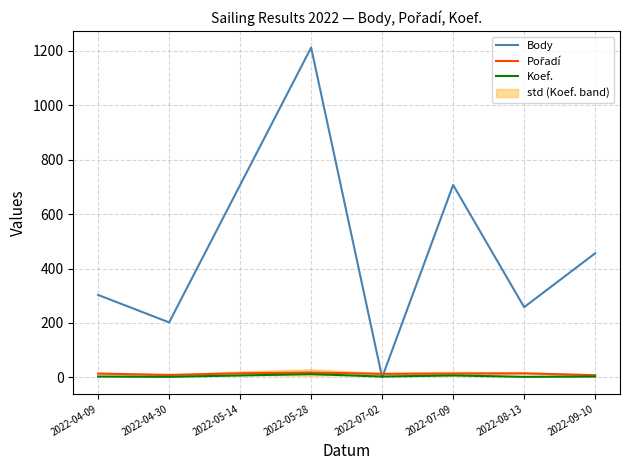

What is the label of the 8th point from the left?

2022-09-10